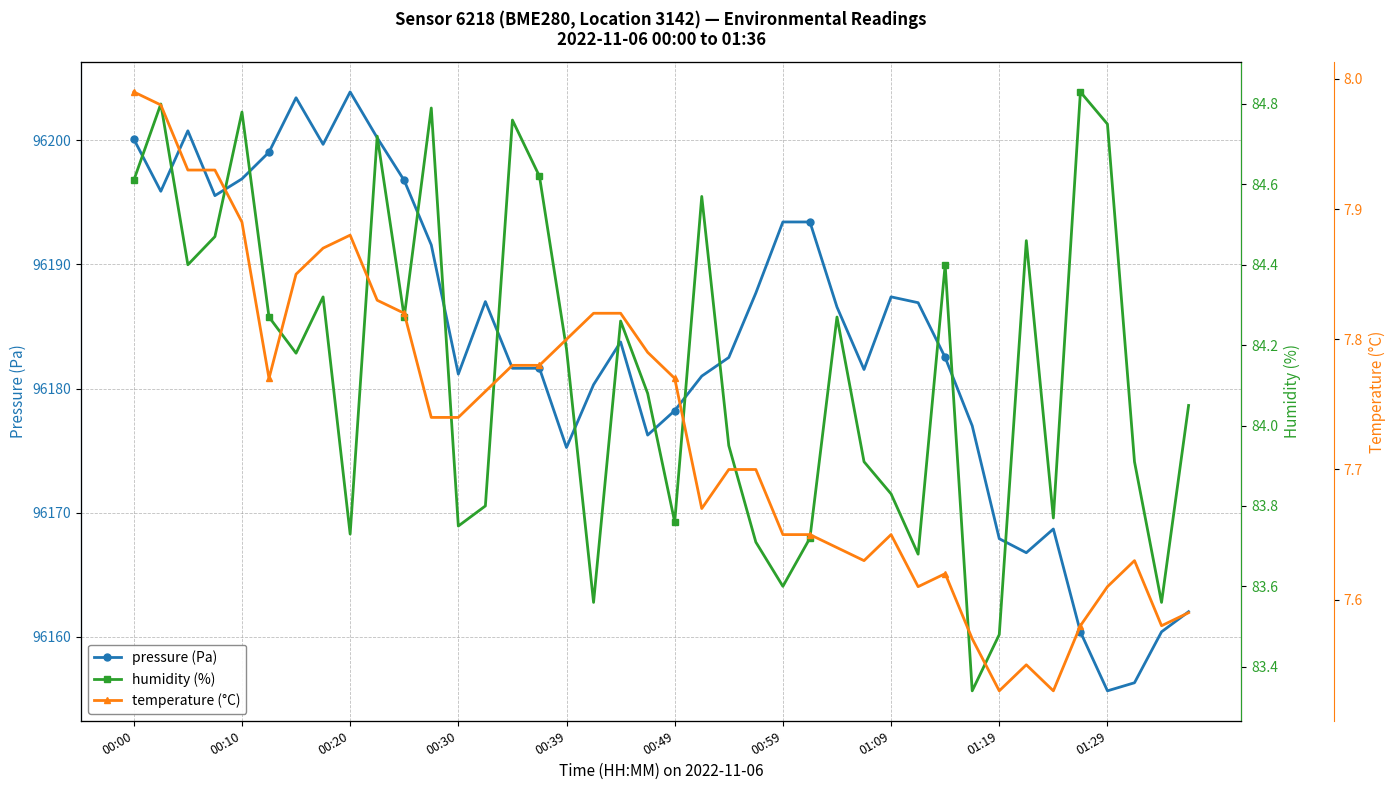

Reading left to right, list all the values displayed in this chart.

pressure (Pa): 96200.1	96195.9	96200.8	96195.5	96196.9	96199.0	96203.4	96199.7	96203.9	96200.2	96196.8	96191.6	96181.2	96187.0	96181.6	96181.6	96175.2	96180.3	96183.8	96176.2	96178.2	96181.0	96182.5	96187.7	96193.4	96193.4	96186.6	96181.5	96187.4	96186.9	96182.5	96177.0	96167.9	96166.8	96168.7	96160.4	96155.7	96156.3	96160.4	96162.0
humidity (%): 84.6	84.8	84.4	84.5	84.8	84.3	84.2	84.3	83.7	84.7	84.3	84.8	83.8	83.8	84.8	84.6	84.2	83.6	84.3	84.1	83.8	84.6	84.0	83.7	83.6	83.7	84.3	83.9	83.8	83.7	84.4	83.3	83.5	84.5	83.8	84.8	84.8	83.9	83.6	84.0
temperature (°C): 8.0	8.0	7.9	7.9	7.9	7.8	7.8	7.9	7.9	7.8	7.8	7.7	7.7	7.8	7.8	7.8	7.8	7.8	7.8	7.8	7.8	7.7	7.7	7.7	7.7	7.7	7.6	7.6	7.7	7.6	7.6	7.6	7.5	7.5	7.5	7.6	7.6	7.6	7.6	7.6